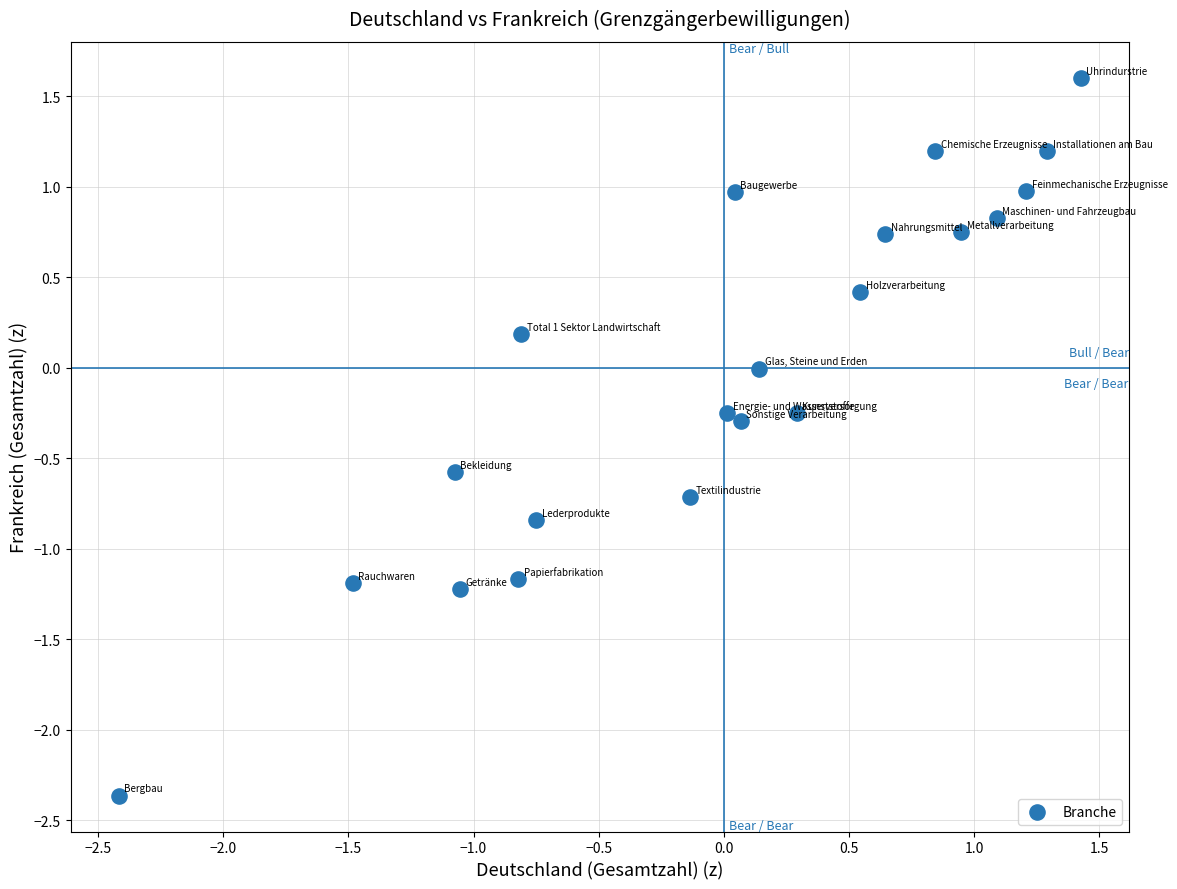

What is the range of X values (max minus min)?

3.8